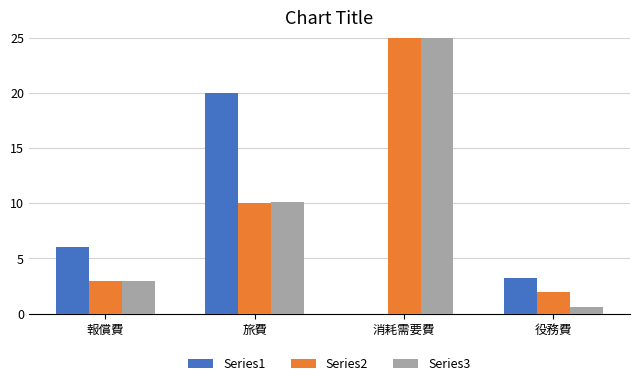

What is the value of the Series1 bar at the 1st from the left?

6.0